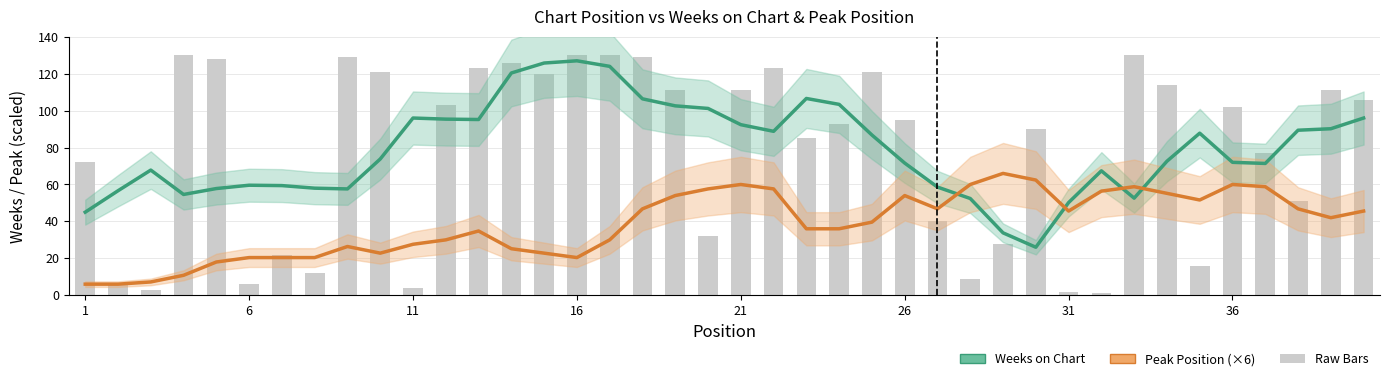

What is the minimum value for Weeks on Chart?

26.0